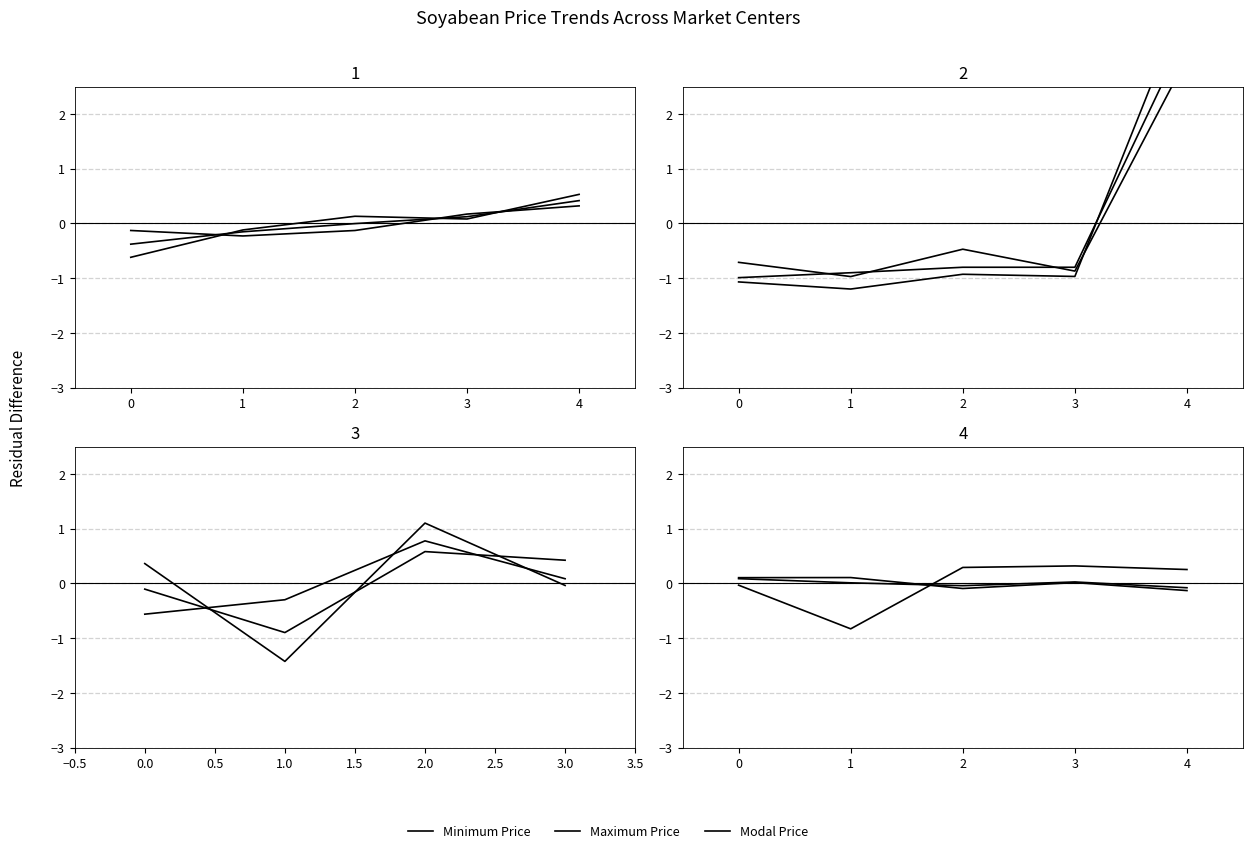

What is the spread (max minus min) of values at 0?

0.1